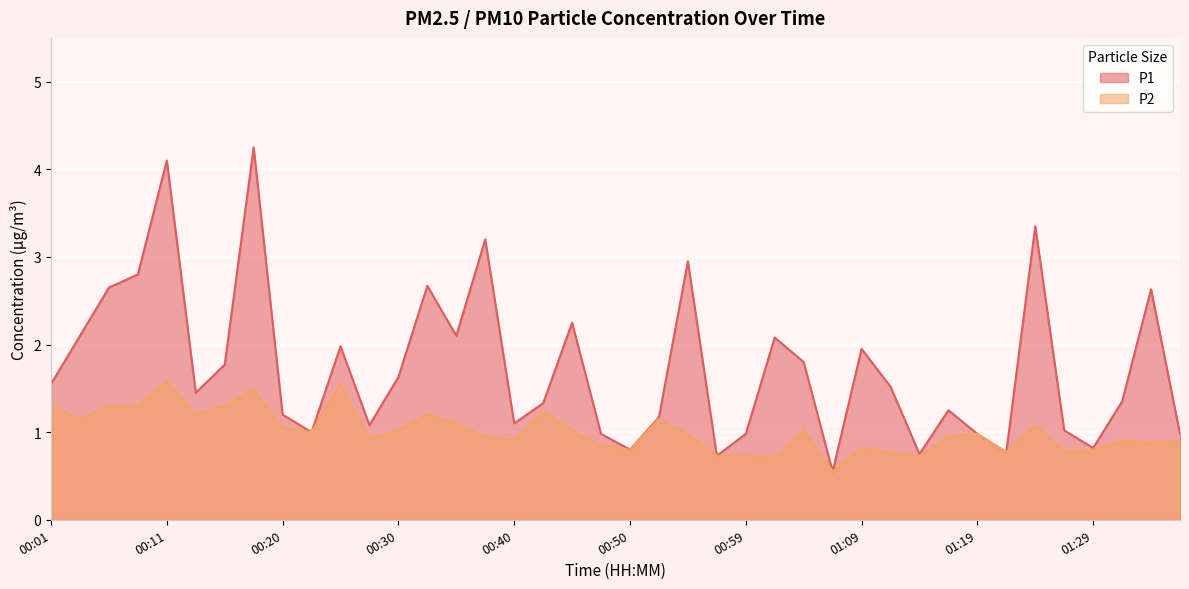

True or false: P2 has more than 0 points higher than both neighbors.

True